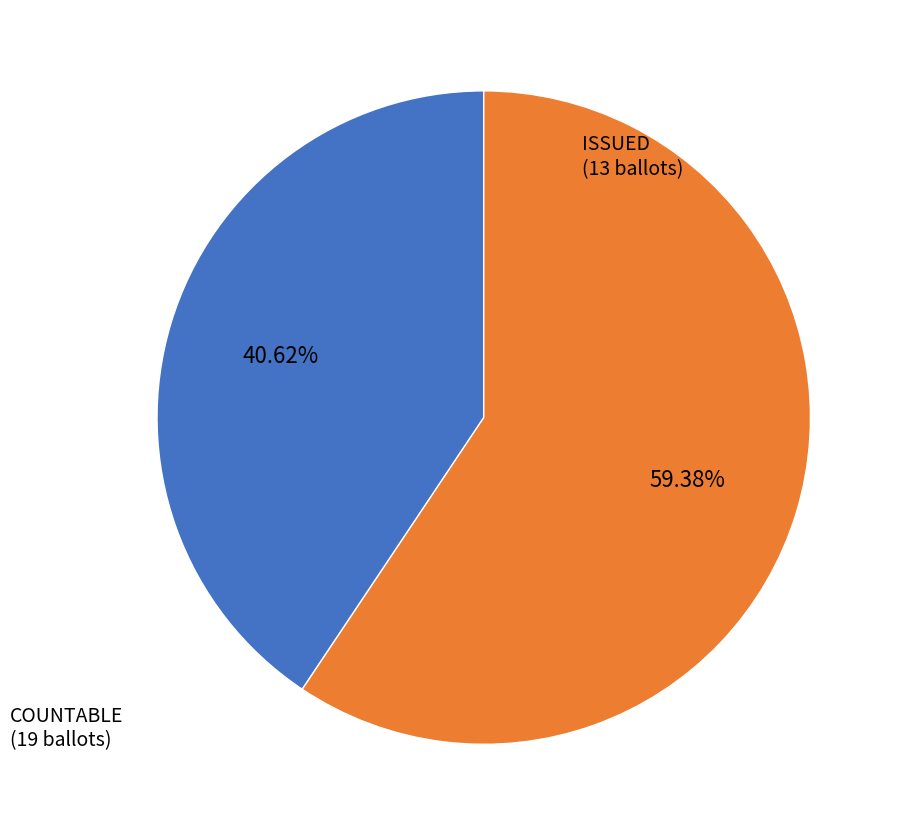

Does any single category account for the majority?

Yes